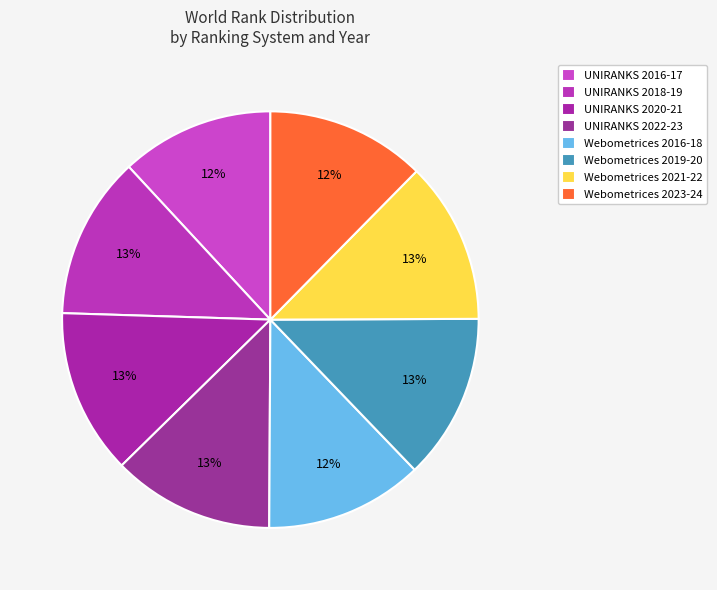

How many slices are in this pie chart?

8